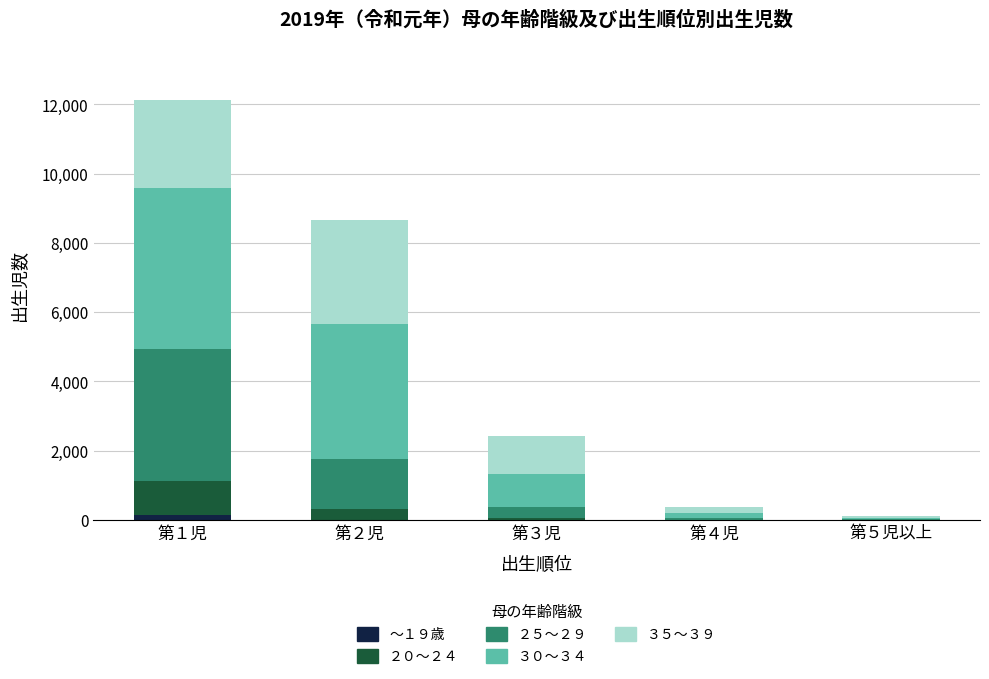

At which category is the sum across all series the highest?

第１児